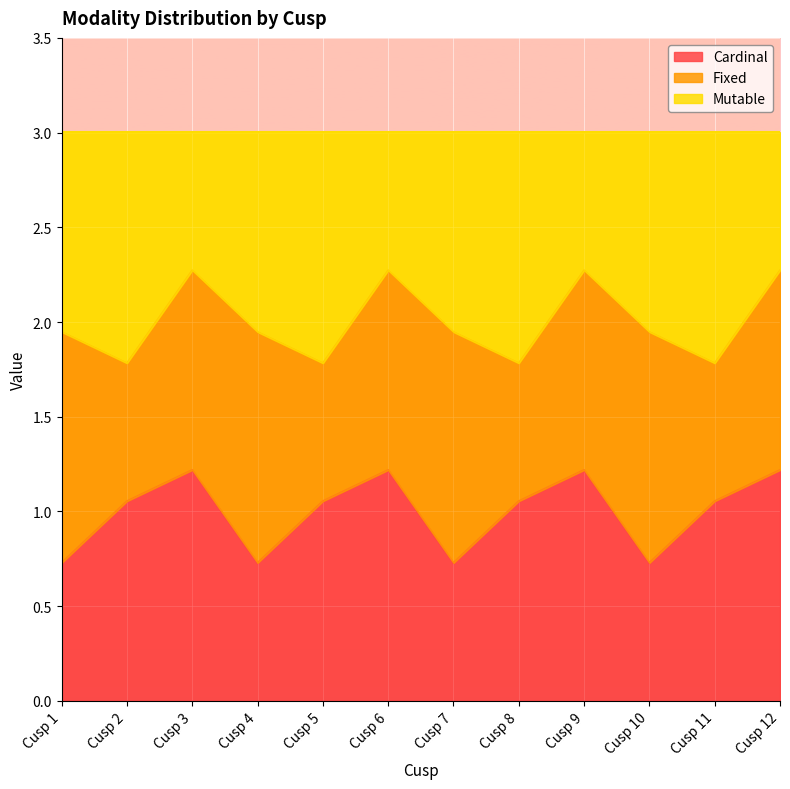

What is the greatest value displayed?

2.3